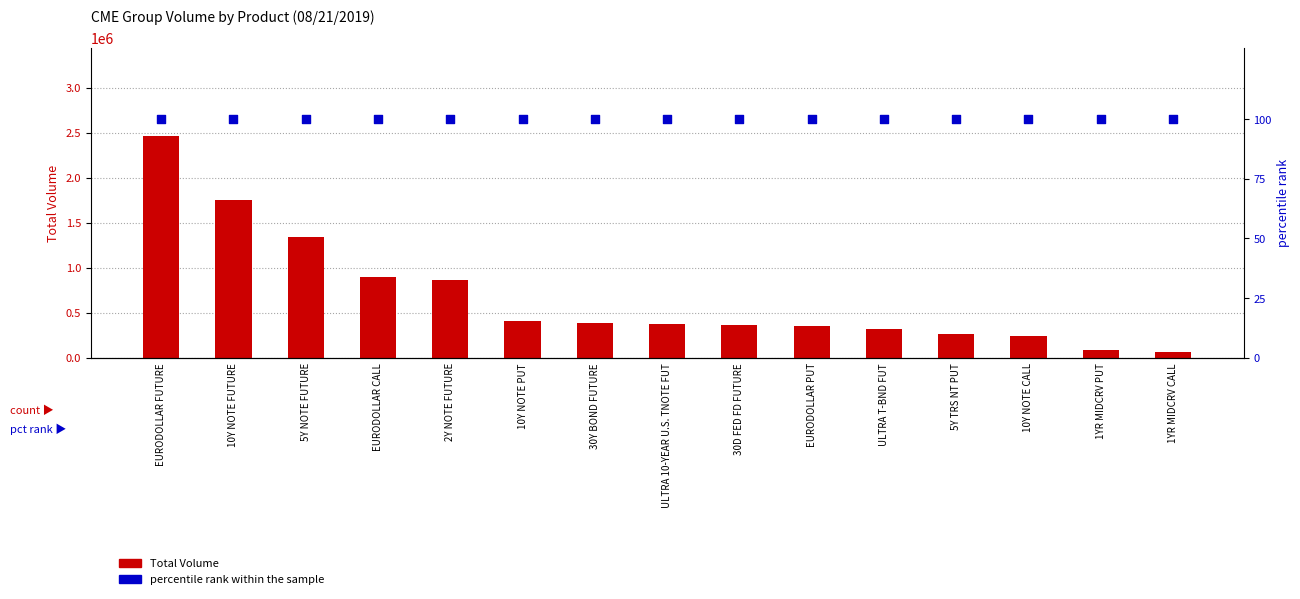

Which series has the widest spread of Y values?

Total Volume